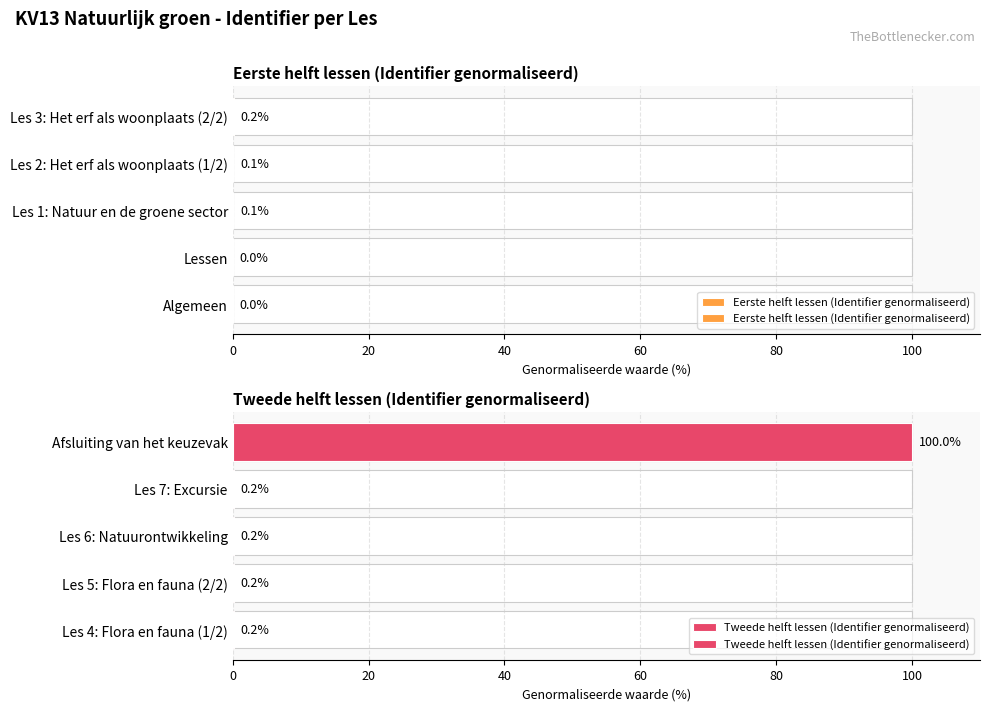

How many categories are shown in the chart?

5